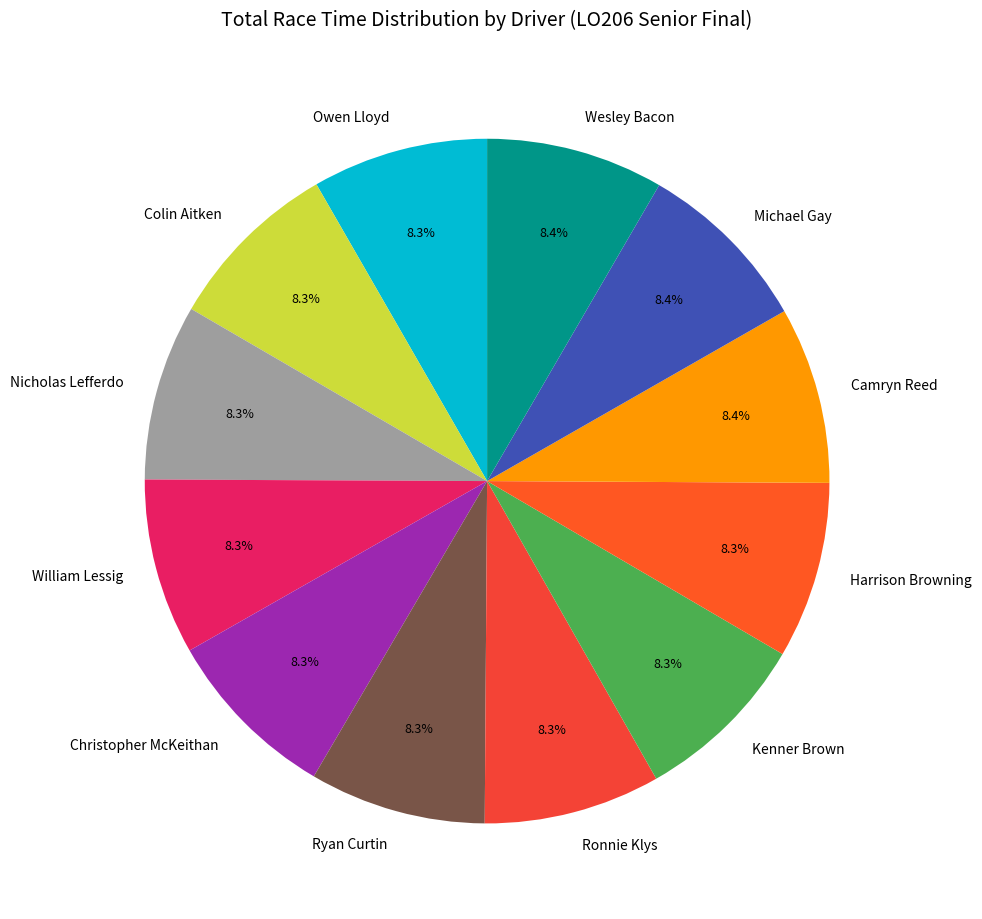

Approximately how many times larger is the value at Ronnie Klys compared to Wesley Bacon?

1.0